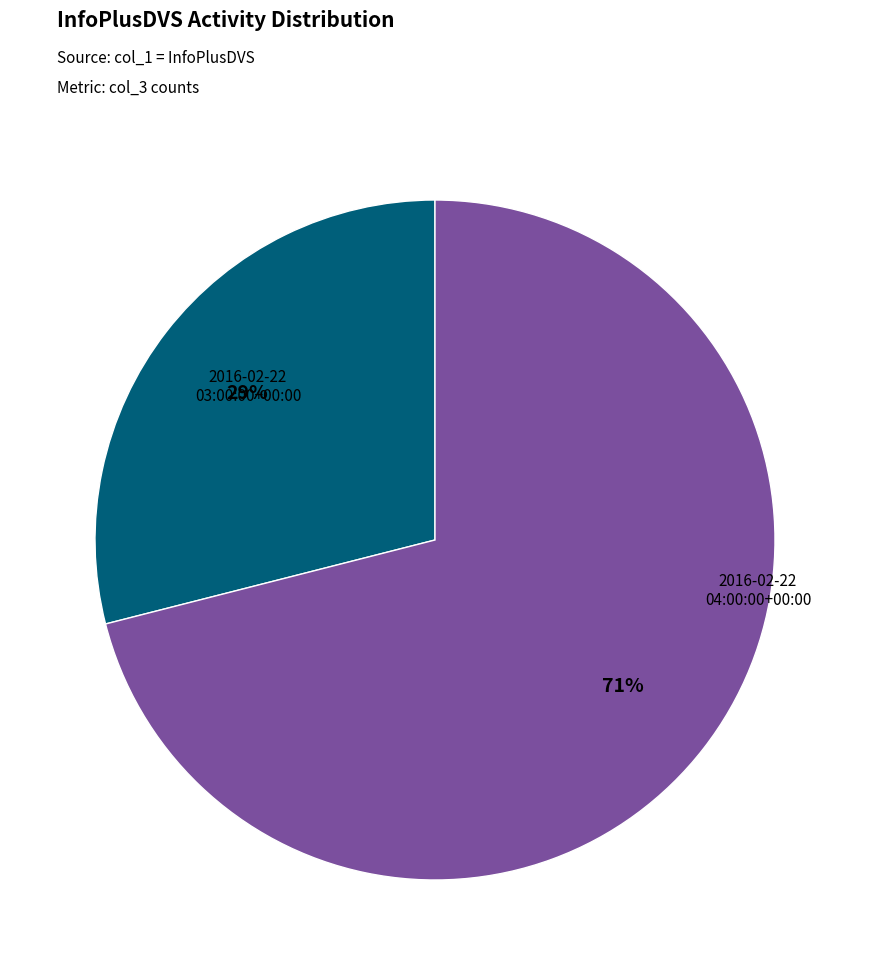

To the nearest percent, what is the average slice percentage?

50%